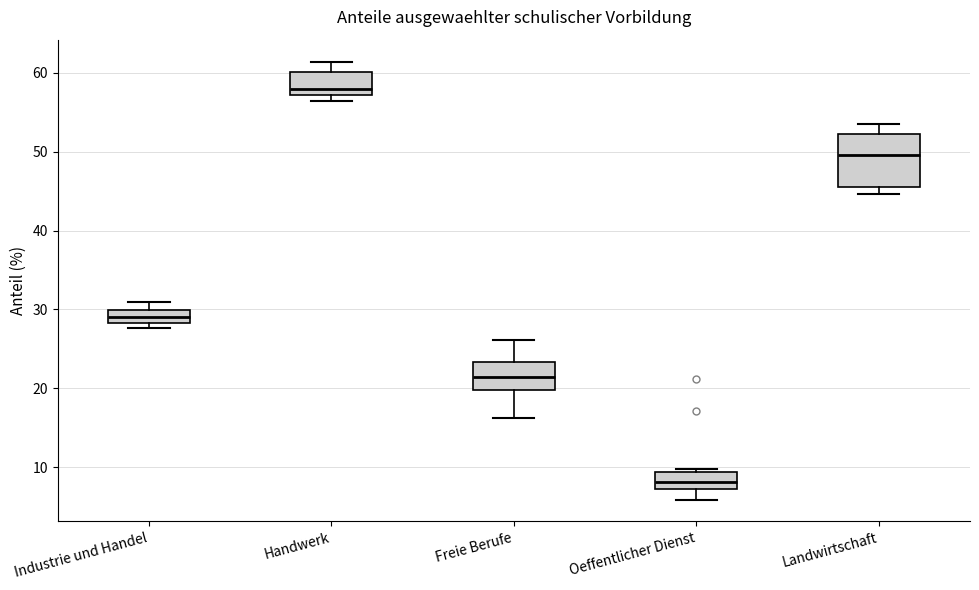

Which box is the tallest, from its lower edge to its upper edge?

Landwirtschaft